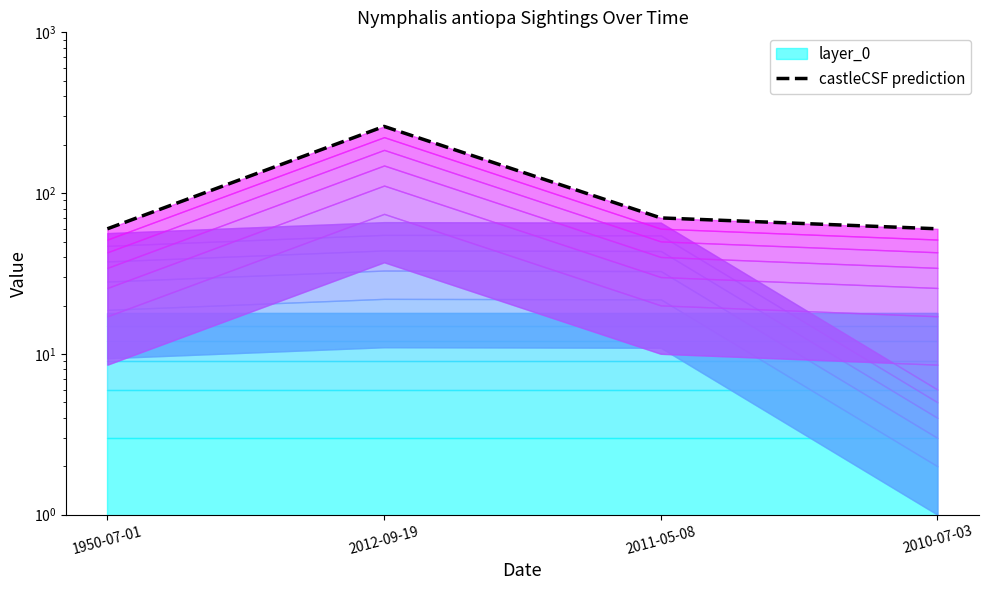

How many interior local peaks (higher than both neighbors) does the data have?

1